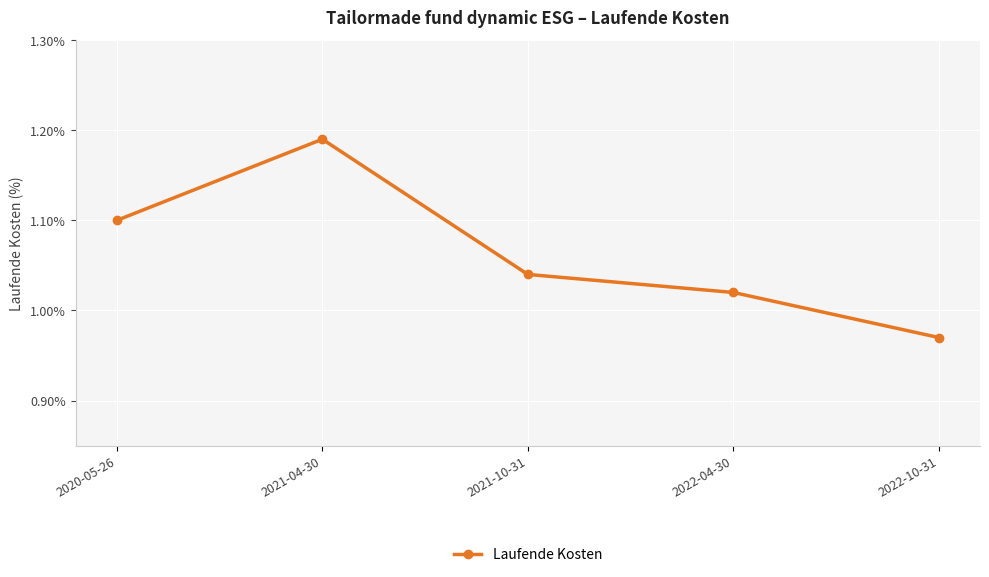

The chart shows a value of 1.9 at 2021-10-31. True or false?

False